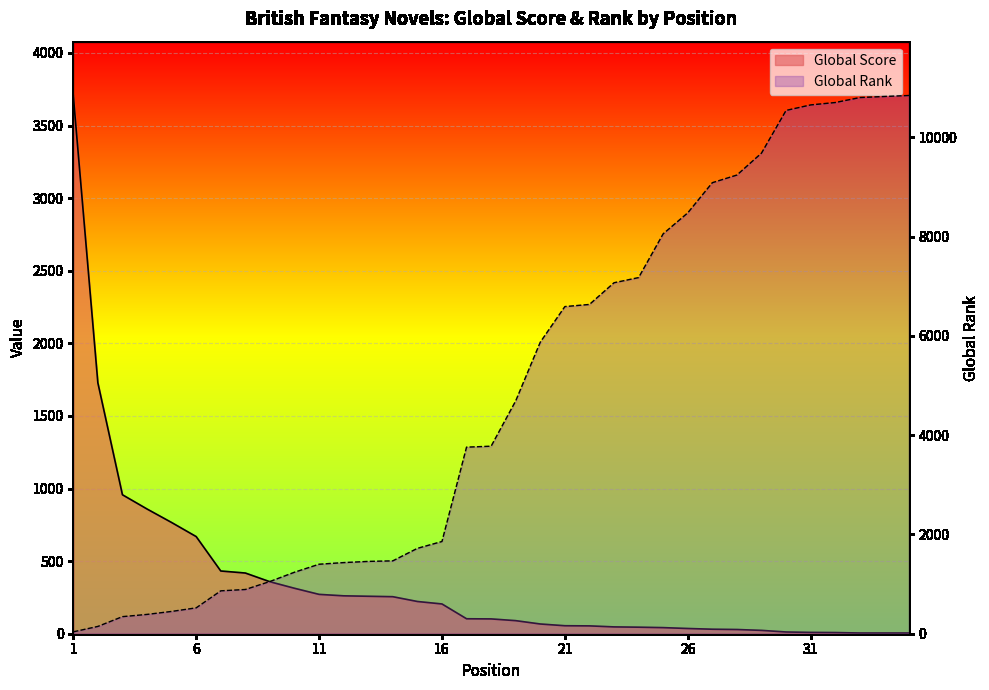

At which category does the chart reach its peak across all series?

35